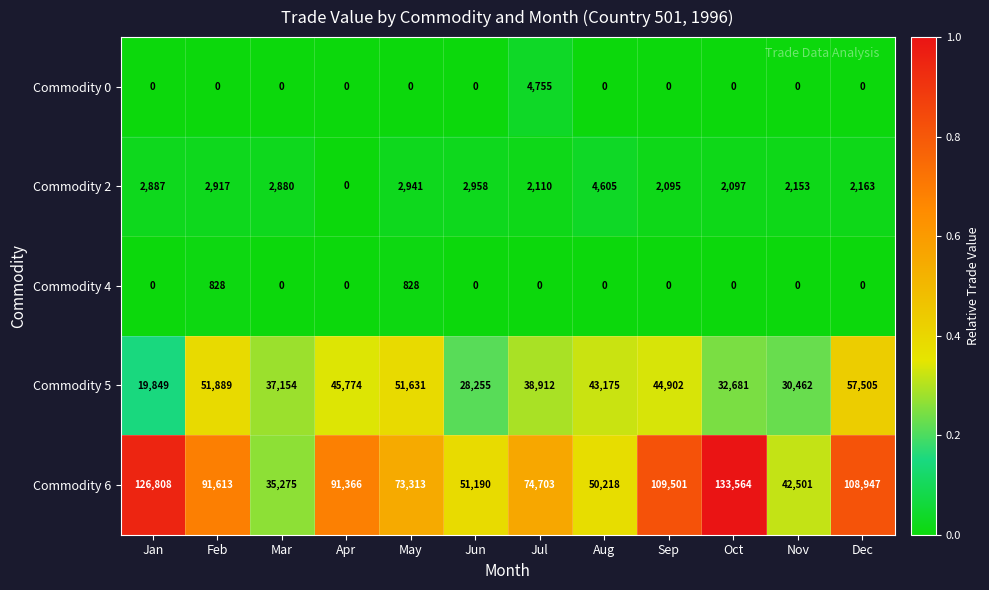

What value does the Commodity 6 series have at Jul?

74703